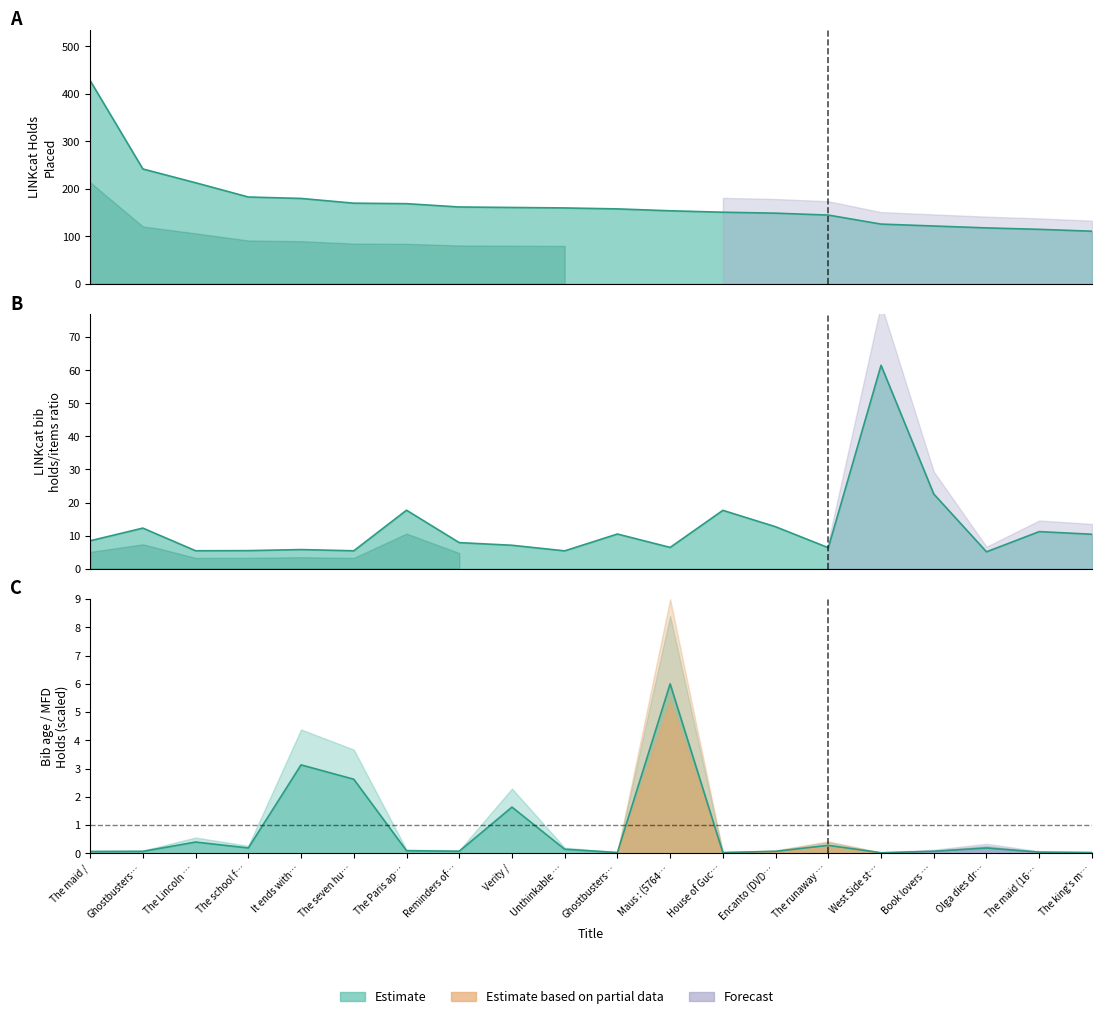

The value of bib_age at The Paris ap… is 0.1. True or false?

False